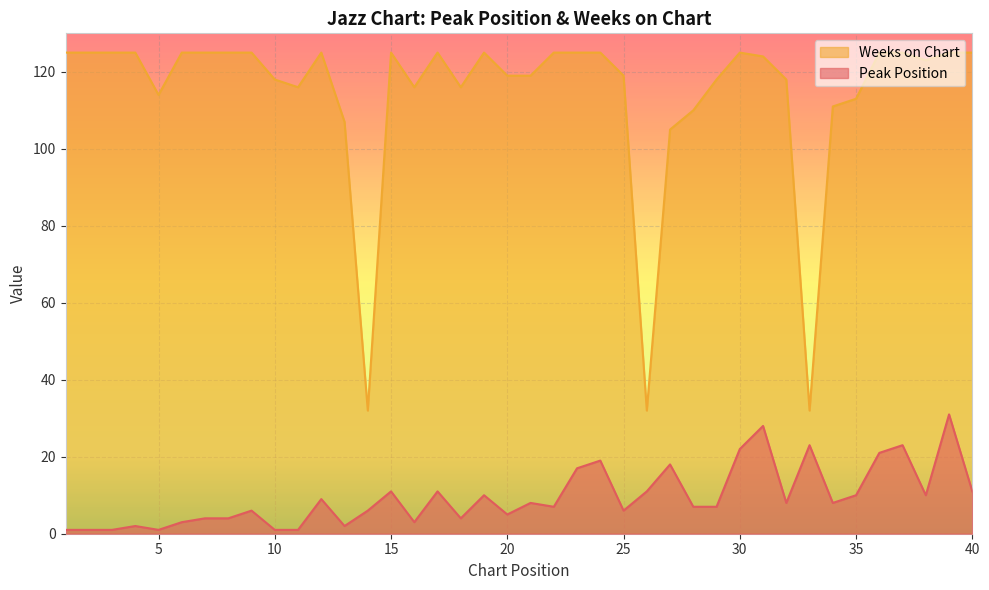

True or false: Weeks on Chart and Peak Position cross at least once.

False